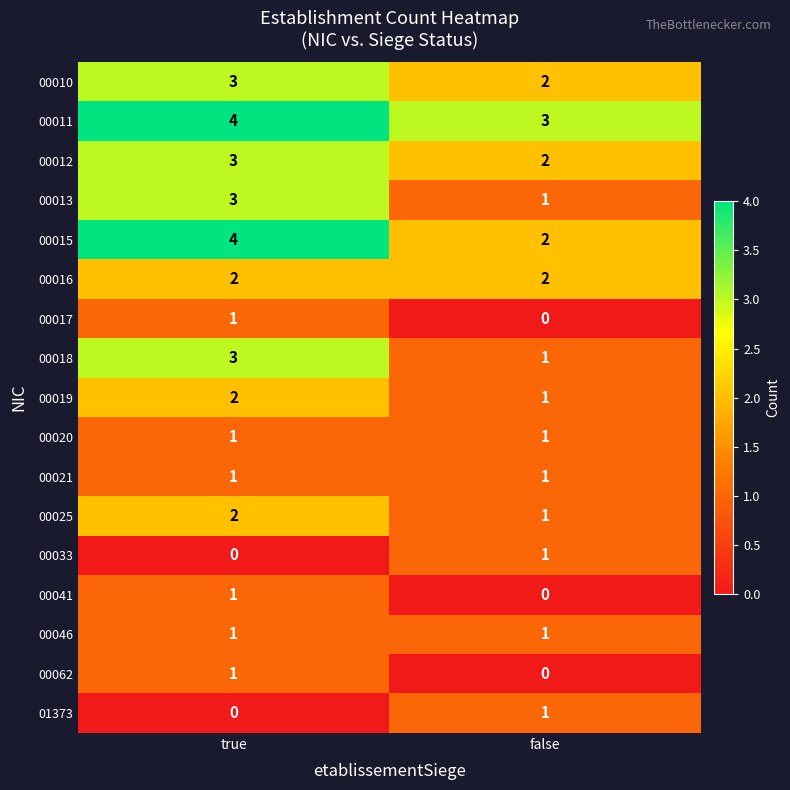

What is the spread (max minus min) of values at true?

4